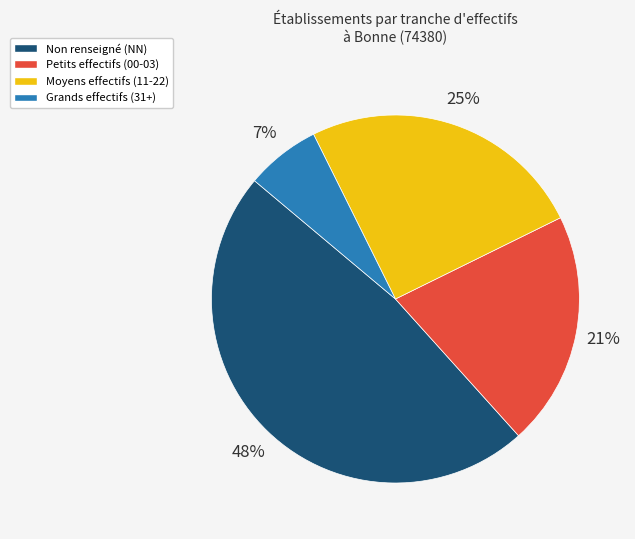

Combined, do Petits effectifs (00-03) and Non renseigné (NN) account for over 50%?

Yes